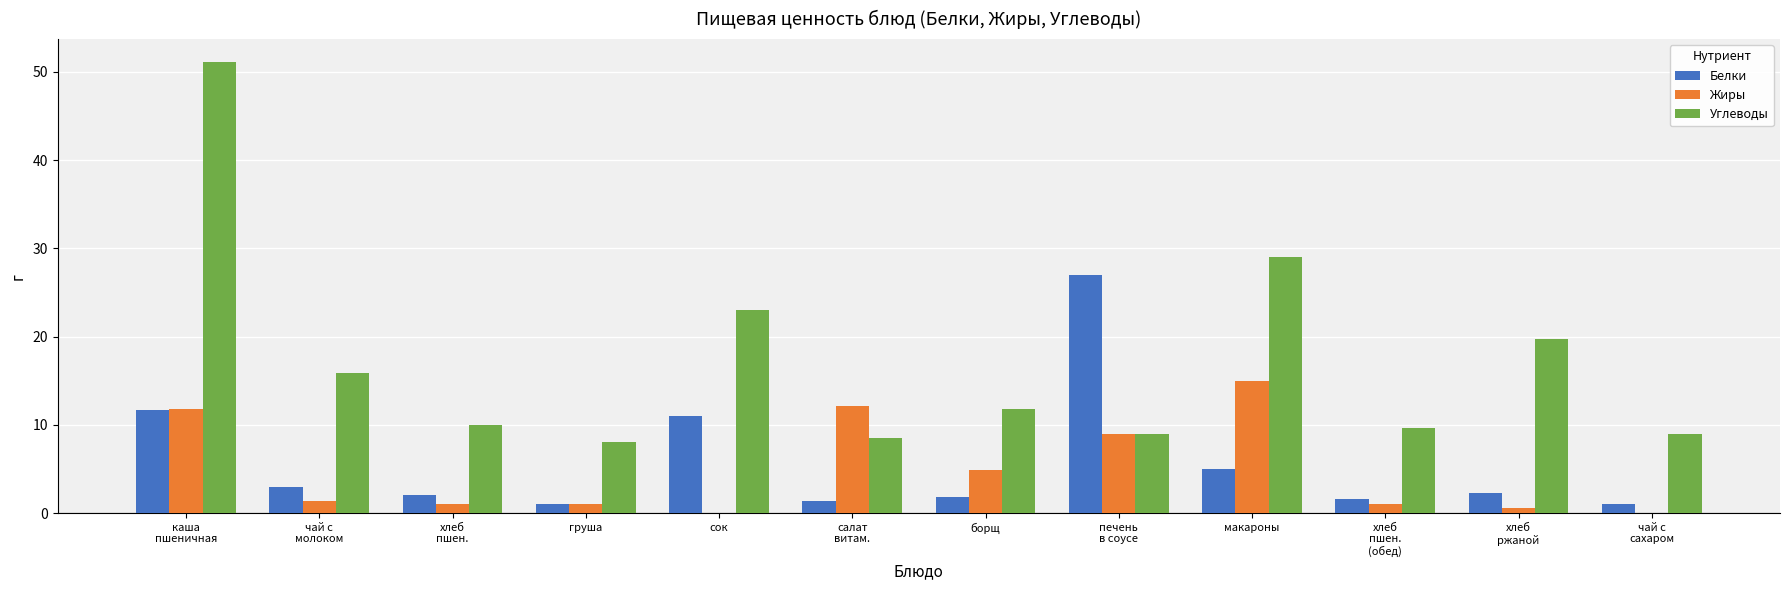

What is the sum of all Углеводы values?

204.7